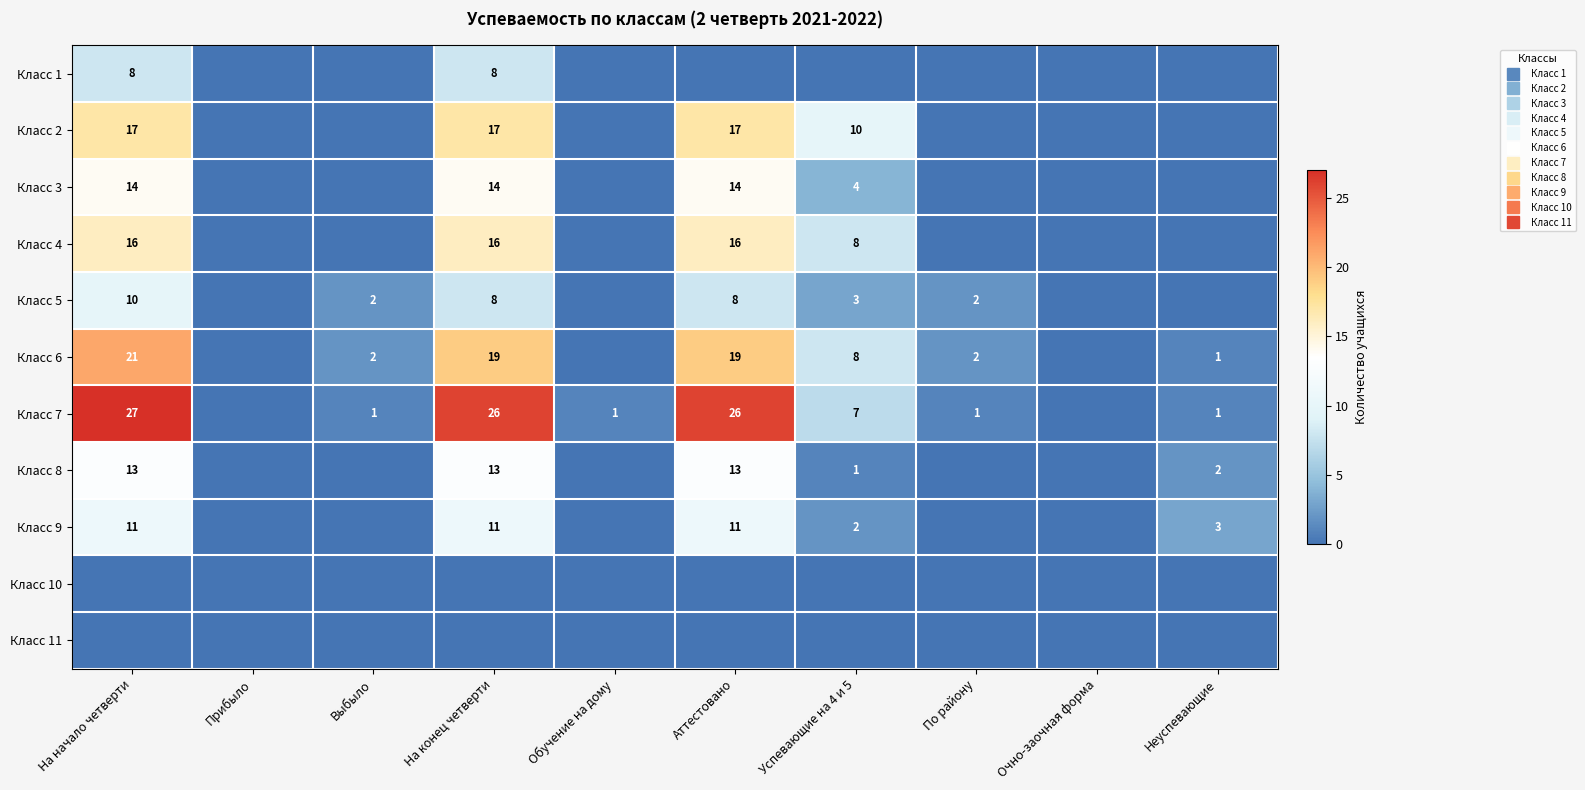

What is the difference between the second highest and second lowest values in the Класс 1 series?

8